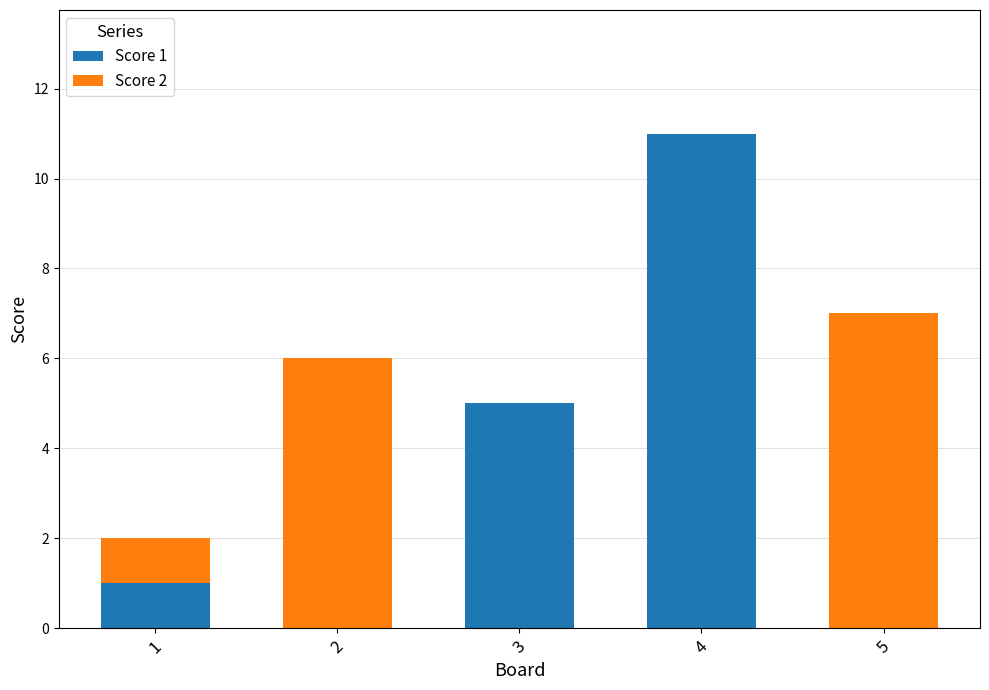

At which category is the sum across all series the highest?

4